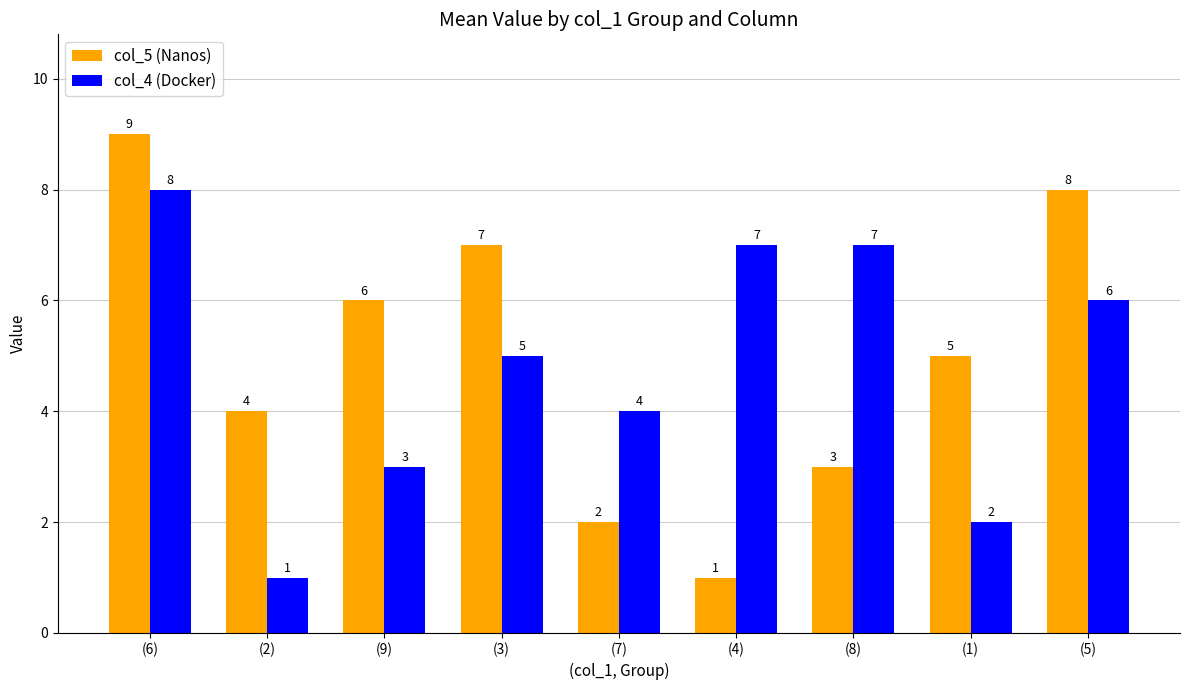

True or false: col_5 (Nanos) has a value of 2 at (7).

True